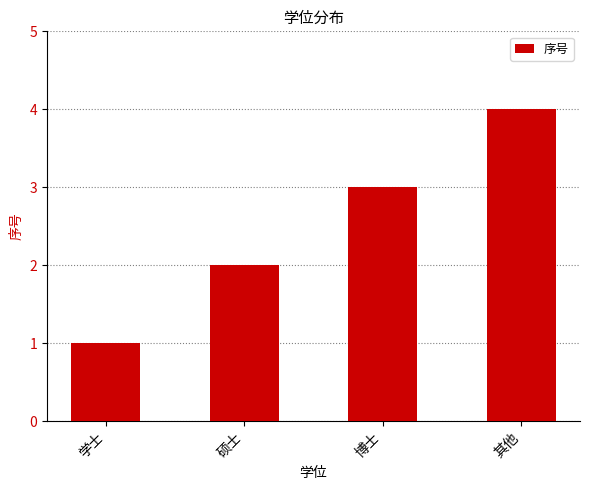

What is the difference between the maximum and minimum values?

3